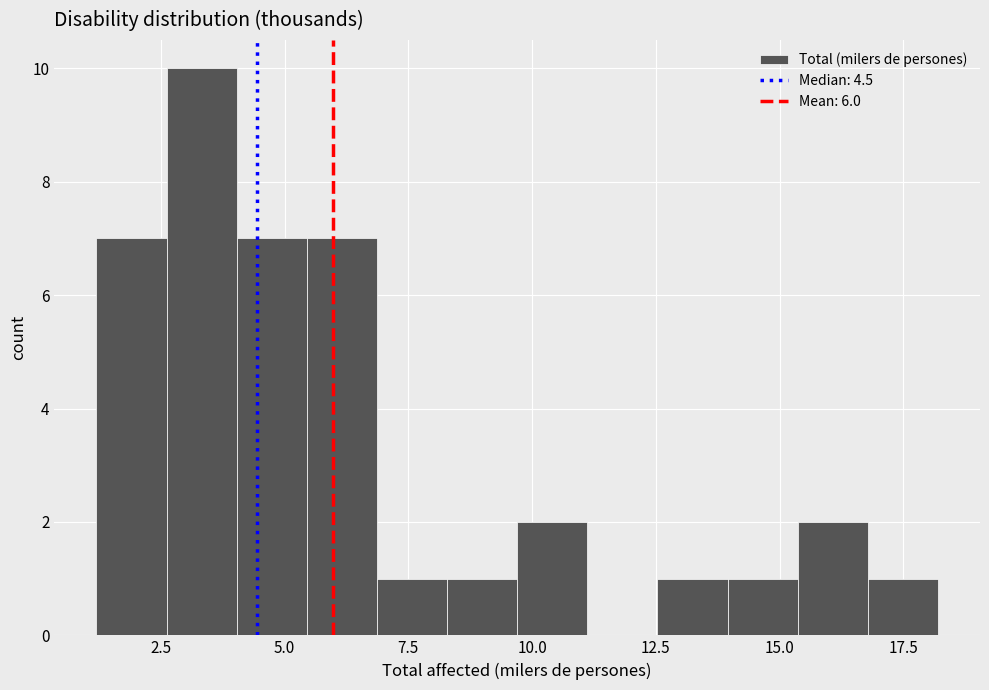

Around what value on the x-axis is the tallest bar? Give the approximate position of its centre, as read against the axis.

3.5